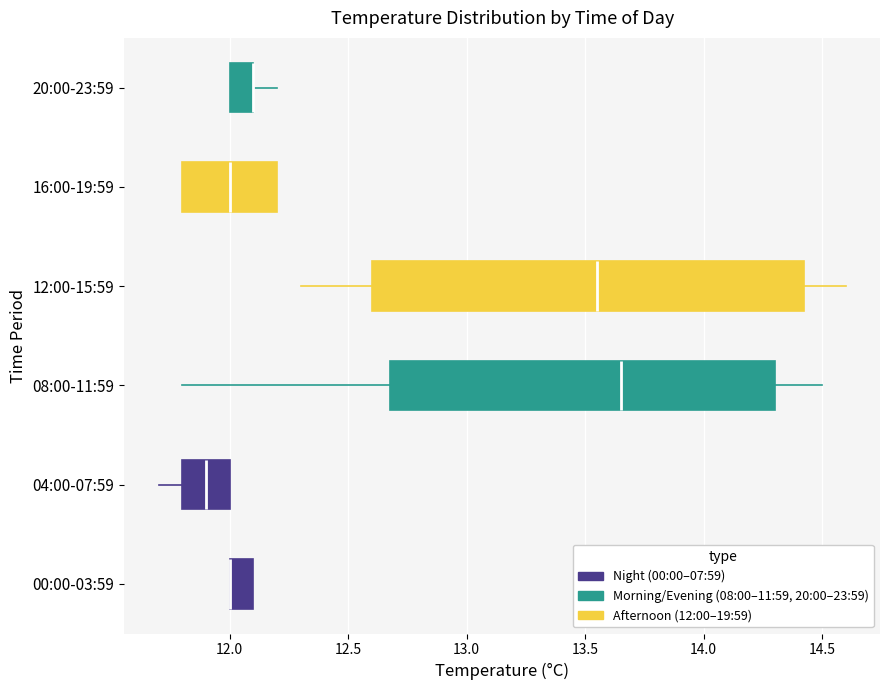

Reading bottom to top, read every box against the x-axis: the position of its median line, the range the box covers, and the ends of its whiskers. The values are not printed on the chart, so give them approximately, as read against the axis.

00:00-03:59: median 12.00 (drawn on the box's left edge), box 12.00 to 12.10, whiskers 12.00 to 12.10
04:00-07:59: median 11.90, box 11.80 to 12.00, whiskers 11.70 to 12.00
08:00-11:59: median 13.65, box 12.70 to 14.30, whiskers 11.80 to 14.50
12:00-15:59: median 13.55, box 12.60 to 14.45, whiskers 12.30 to 14.60
16:00-19:59: median 12.00, box 11.80 to 12.20, whiskers 11.80 to 12.20
20:00-23:59: median 12.10 (drawn on the box's right edge), box 12.00 to 12.10, whiskers 12.00 to 12.20